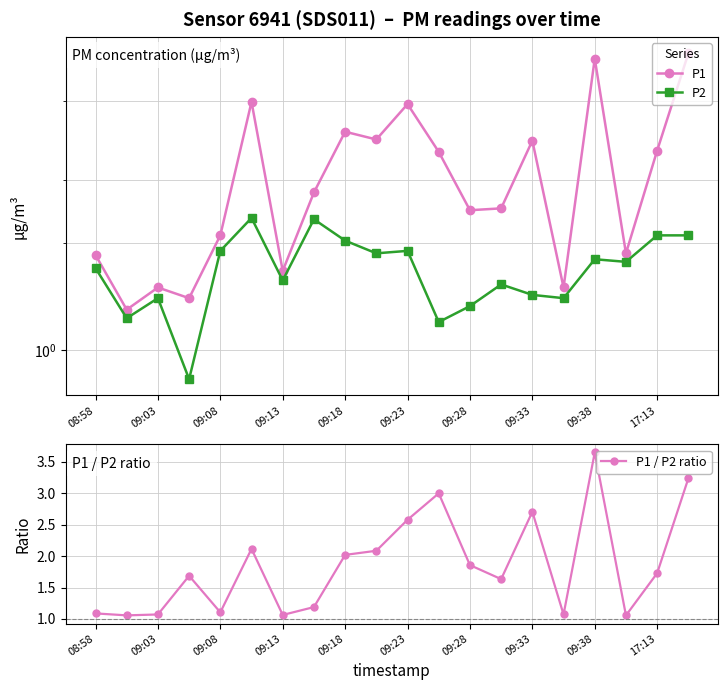

Does the chart have visible grid lines?

Yes